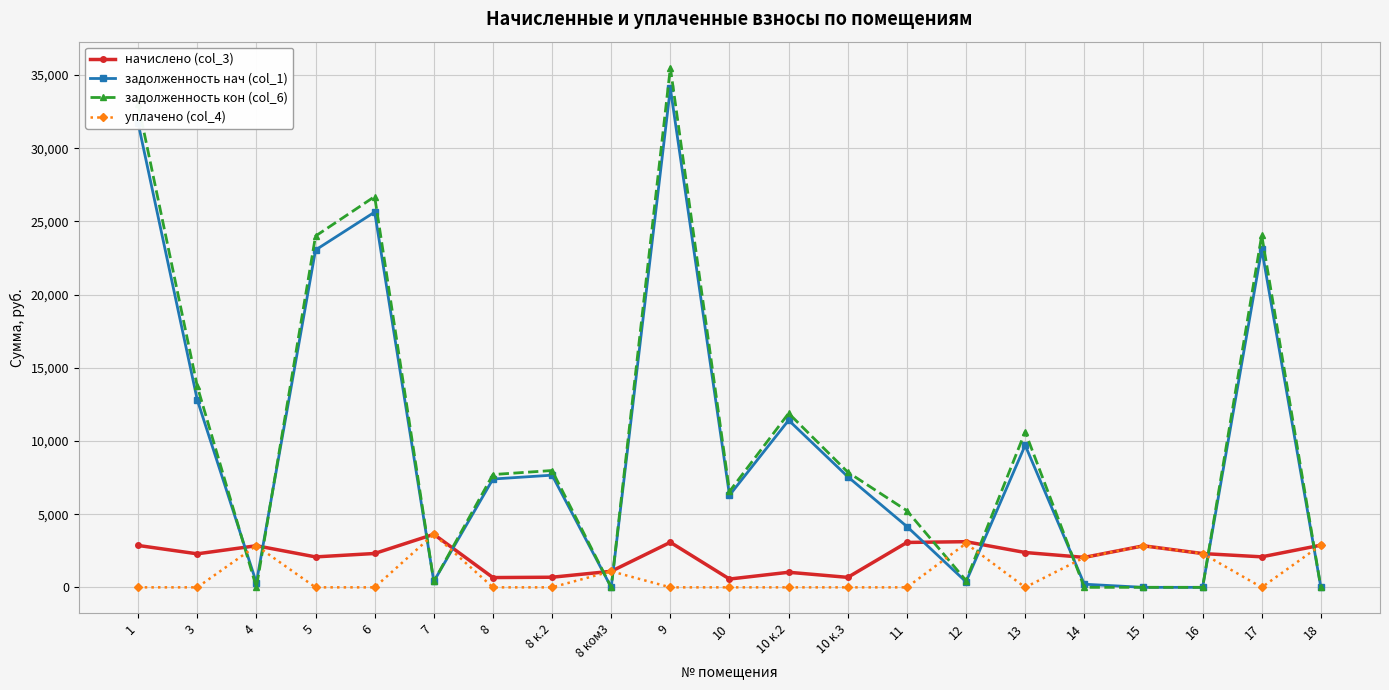

What is the value of the задолженность кон (col_6) point at the 2nd from the left?

13735.6